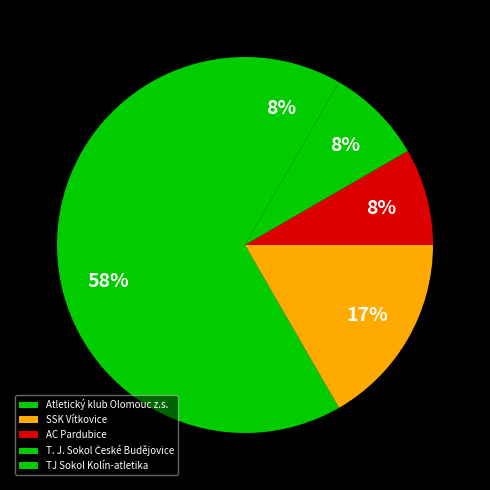

What is the majority slice?

Atletický klub Olomouc z.s.